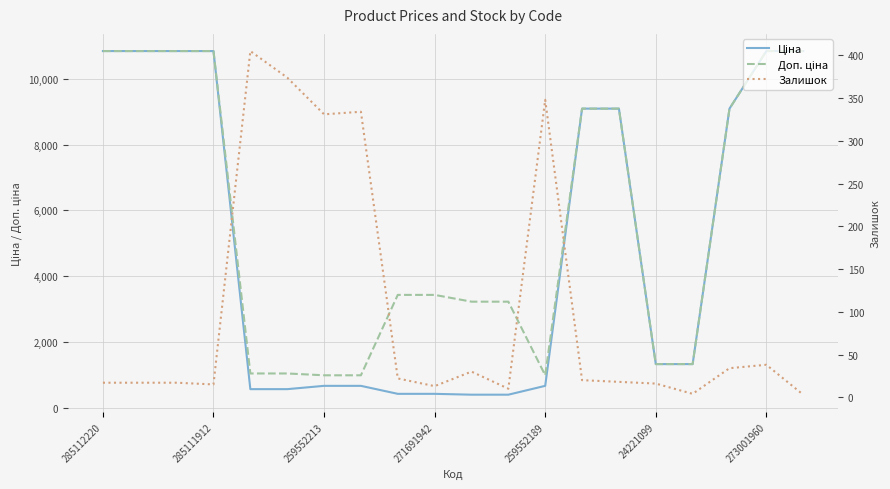

Does the chart have visible grid lines?

Yes